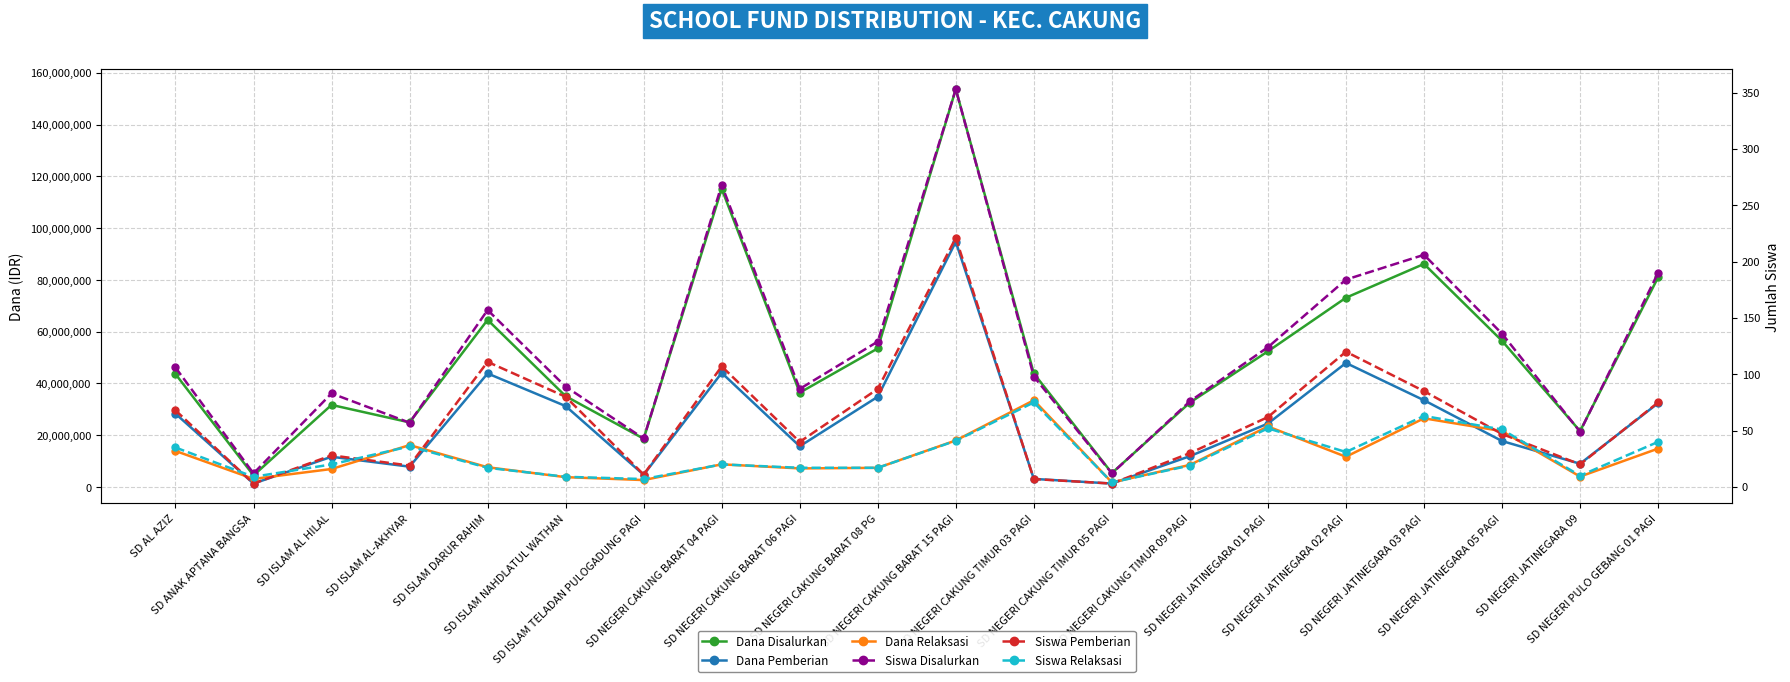

The Siswa Pemberian series shows 47 at SD NEGERI JATINEGARA 05 PAGI. True or false?

True